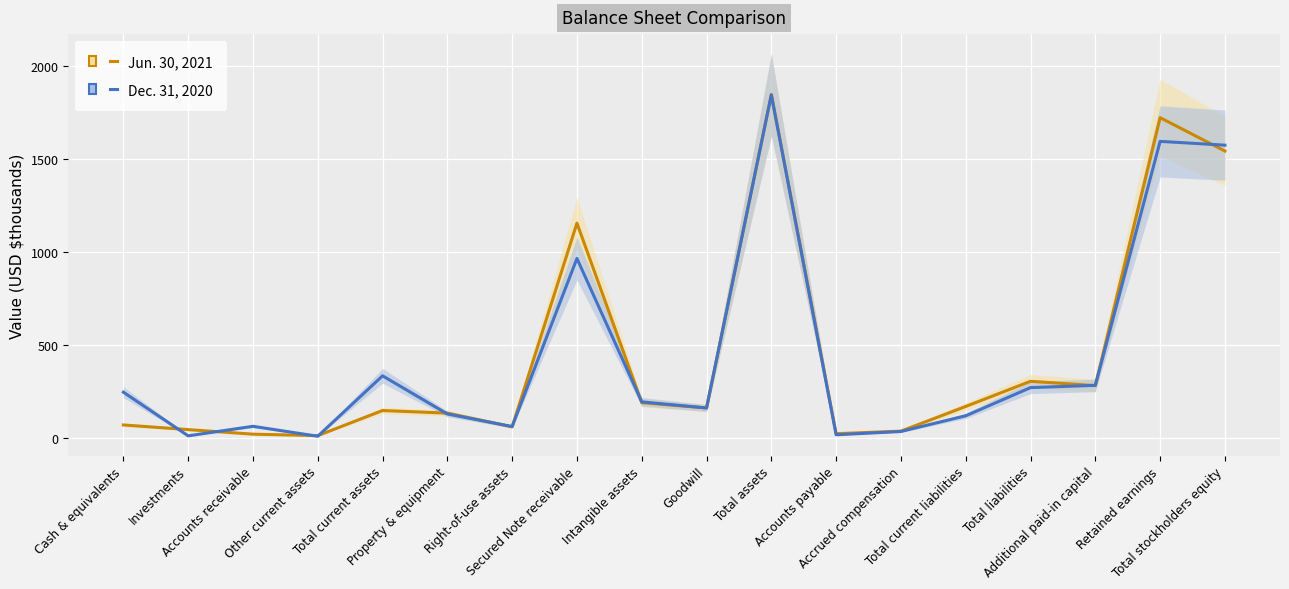

Which category has the highest value across all series?

Total assets